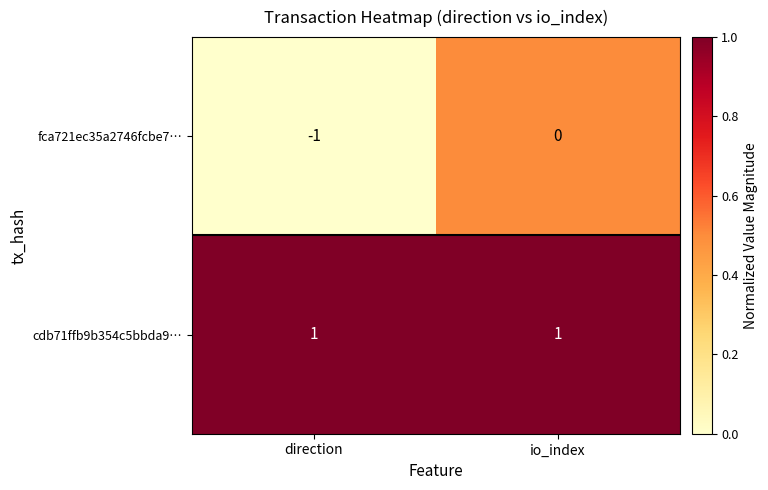

At which label is fca721ec35a2746fcbe7… closest to 0?

io_index